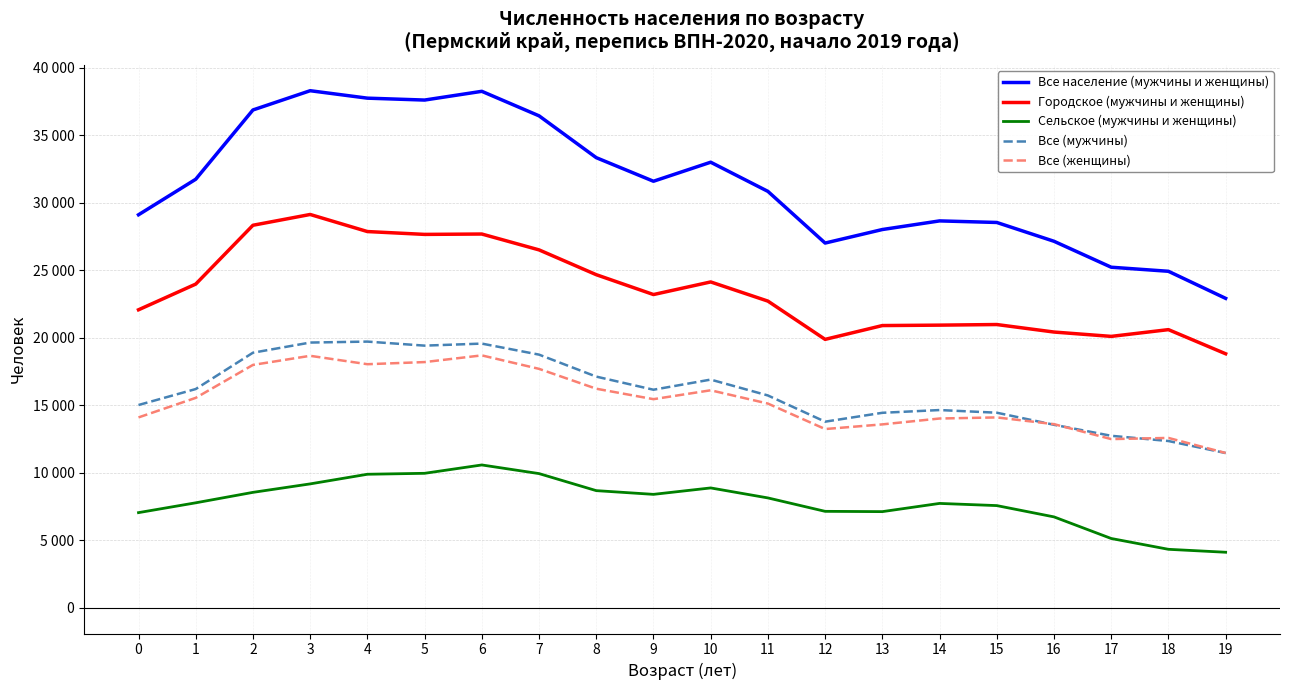

The Сельское (мужчины и женщины) series shows 7721 at 14. True or false?

True